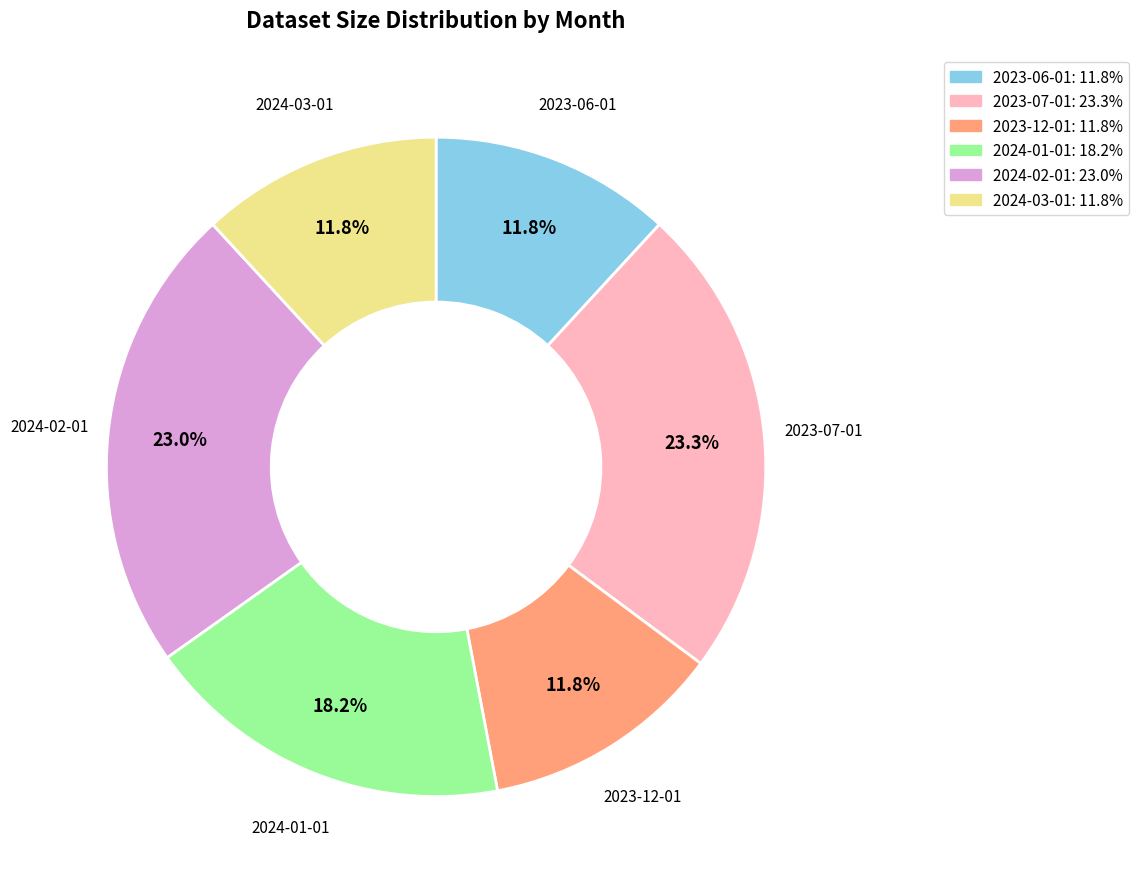

Which has a higher value, 2024-01-01 or 2024-02-01?

2024-02-01